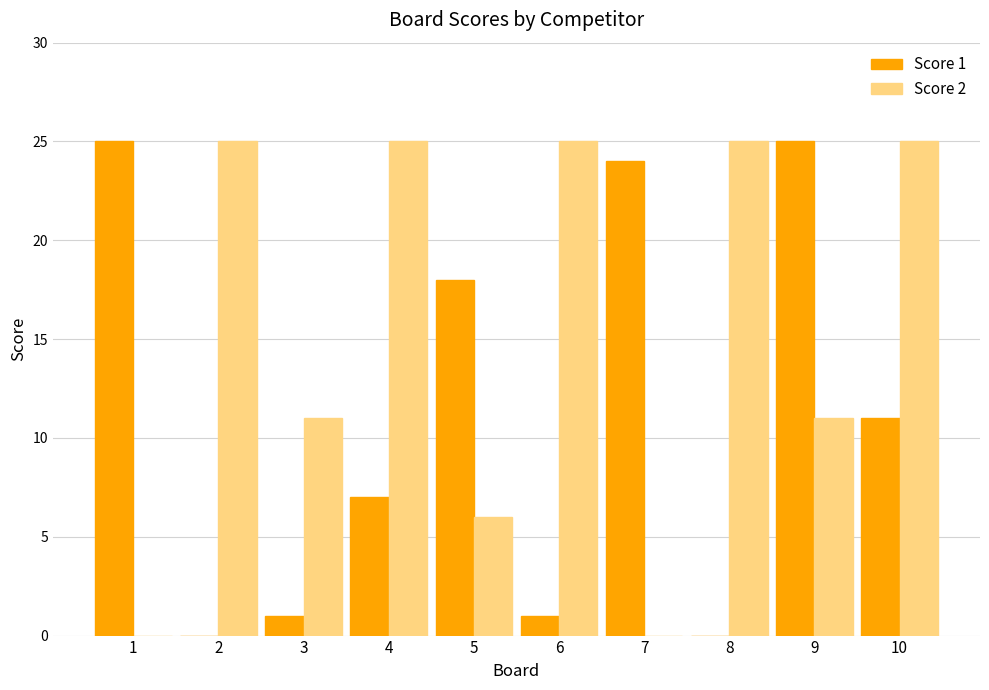

Count the number of categories in the chart.

10